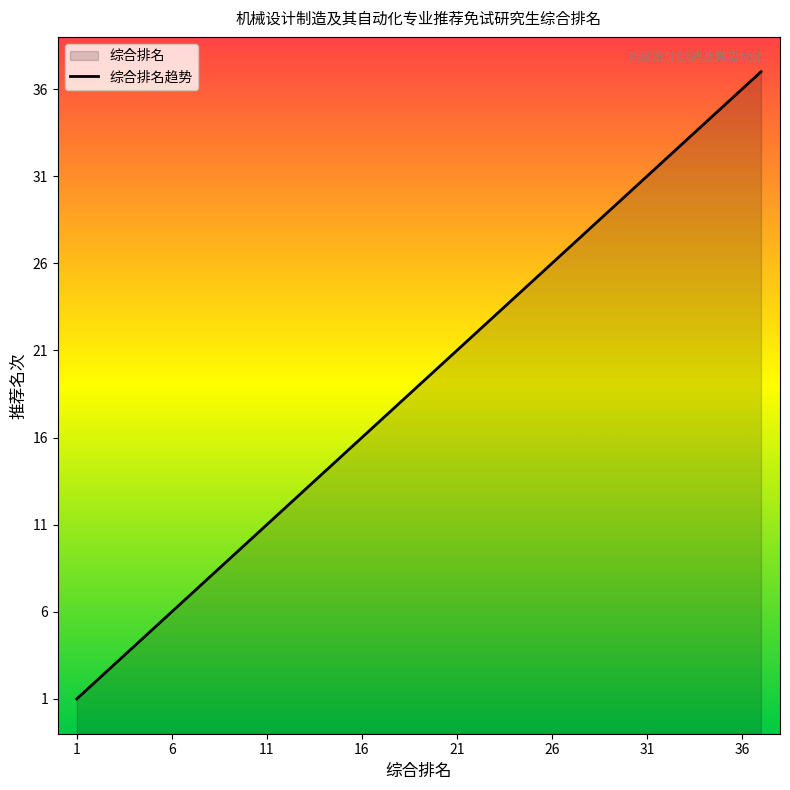

What is the sum of all values?

703